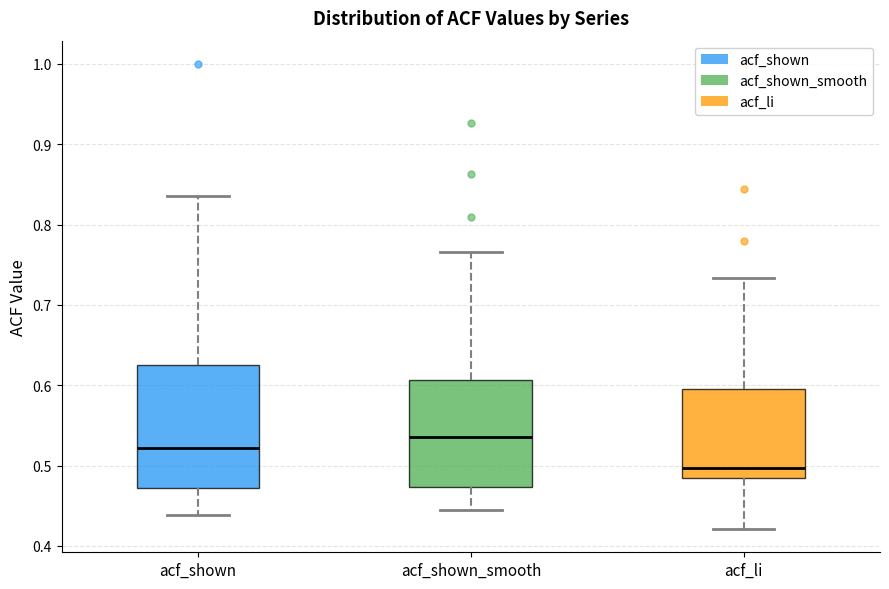

Which box is the tallest, from its lower edge to its upper edge?

acf_shown